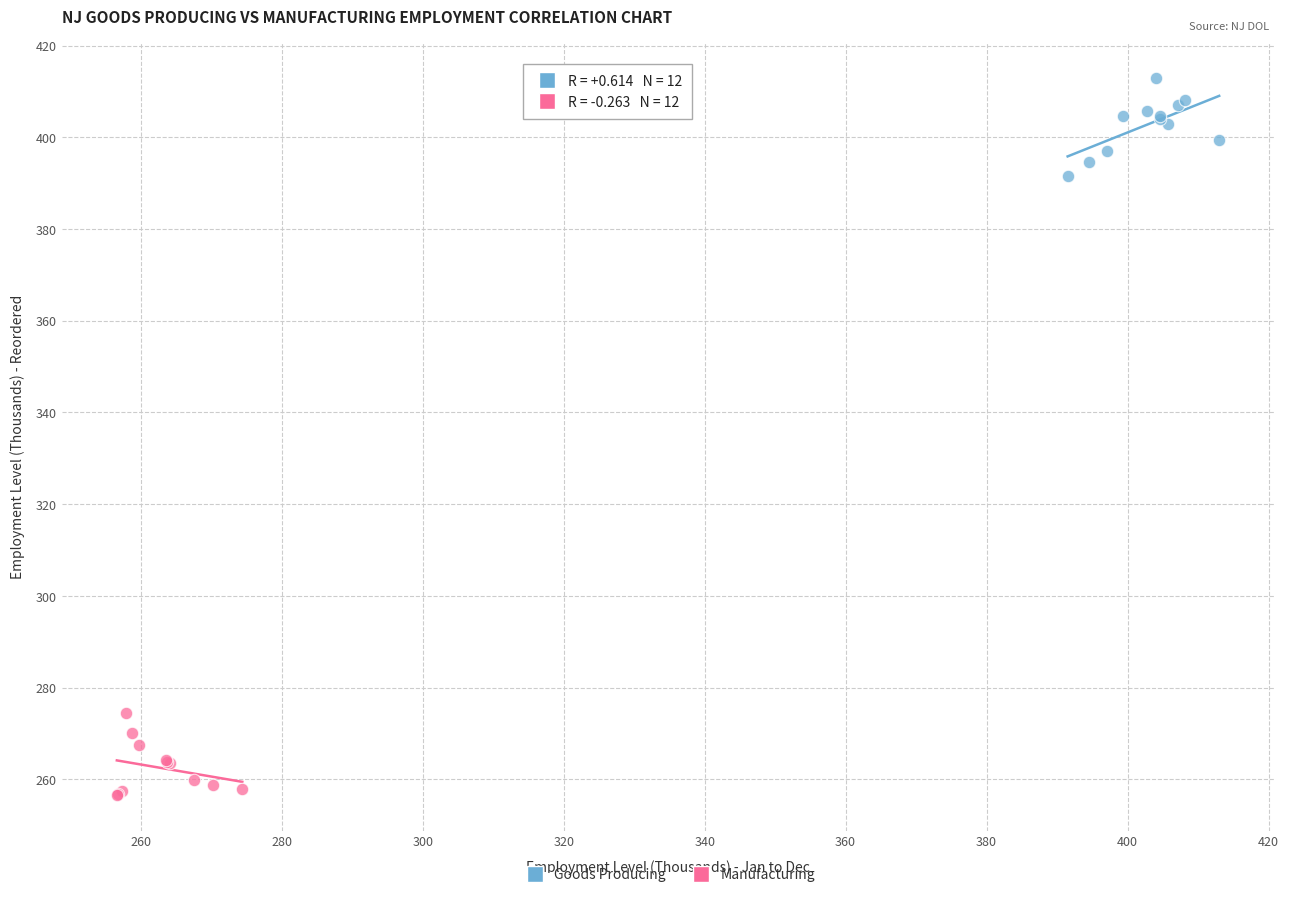

Which series reaches the maximum Y coordinate?

Goods Producing